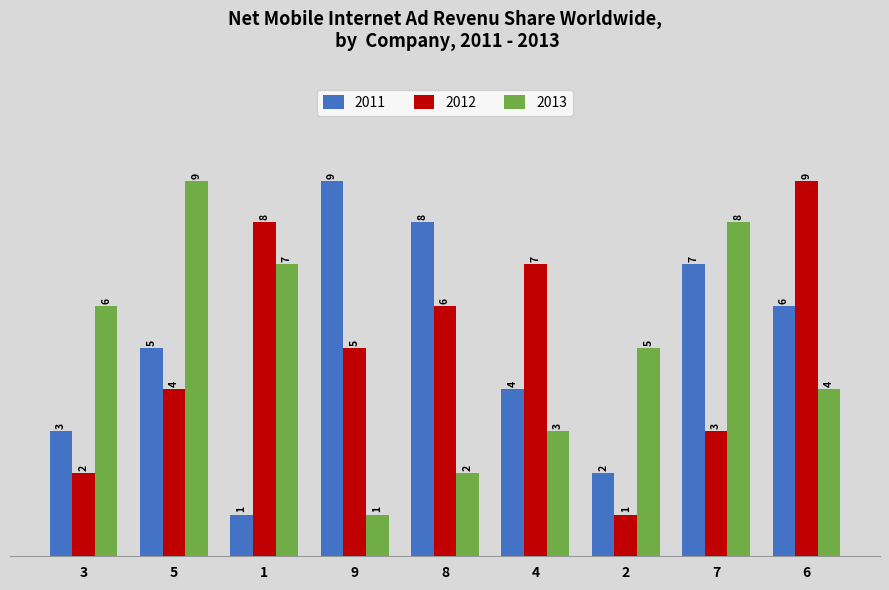

Count the number of categories in the chart.

9